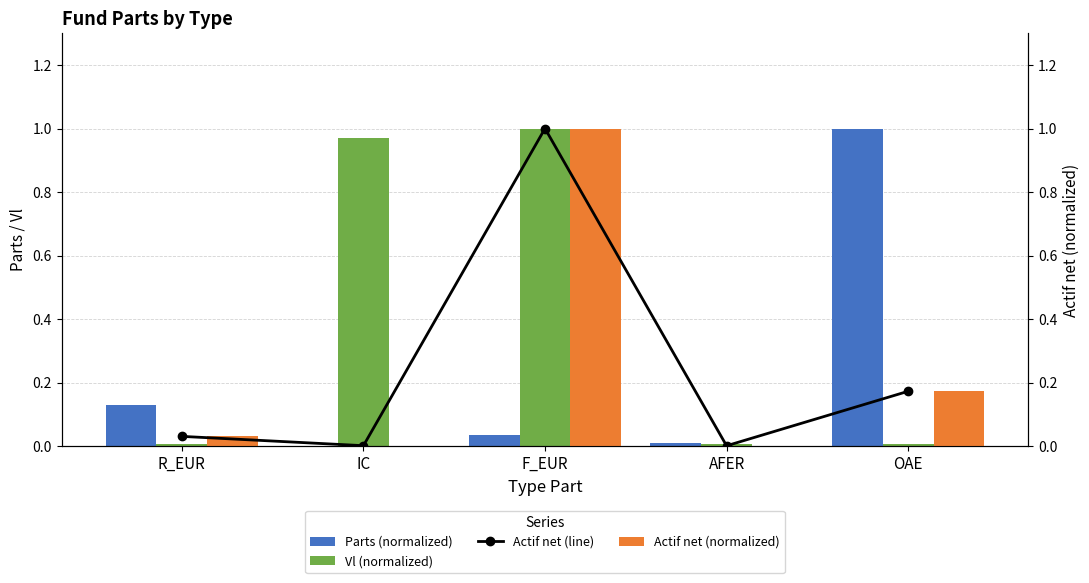

Which label corresponds to the largest value in the chart?

OAE